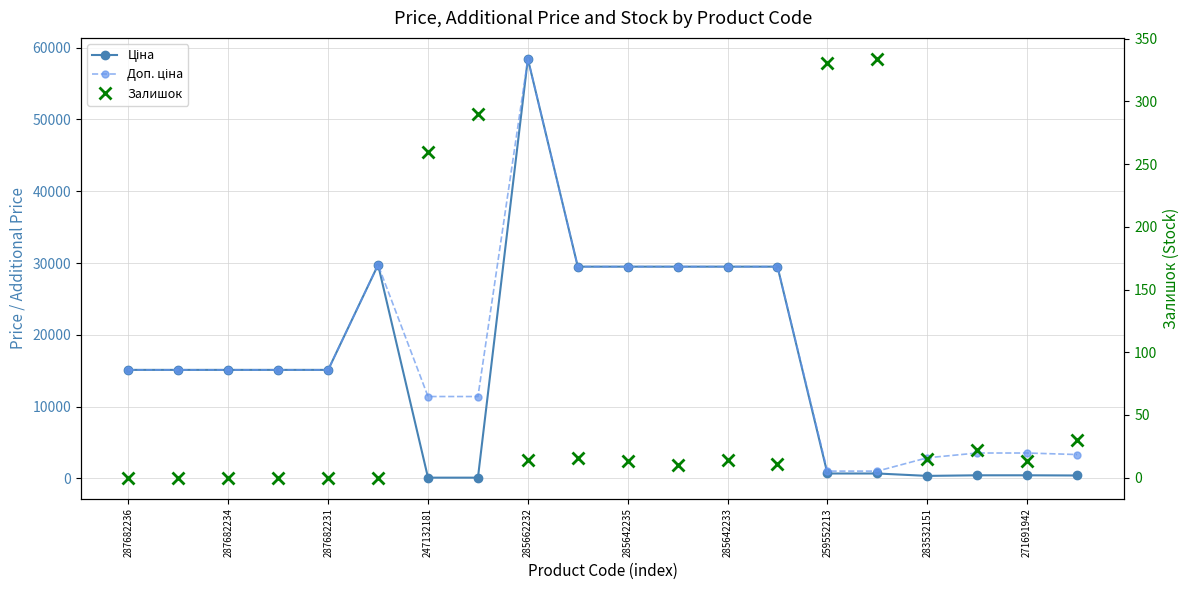

What is the spread (max minus min) of values at 13?

29480.5